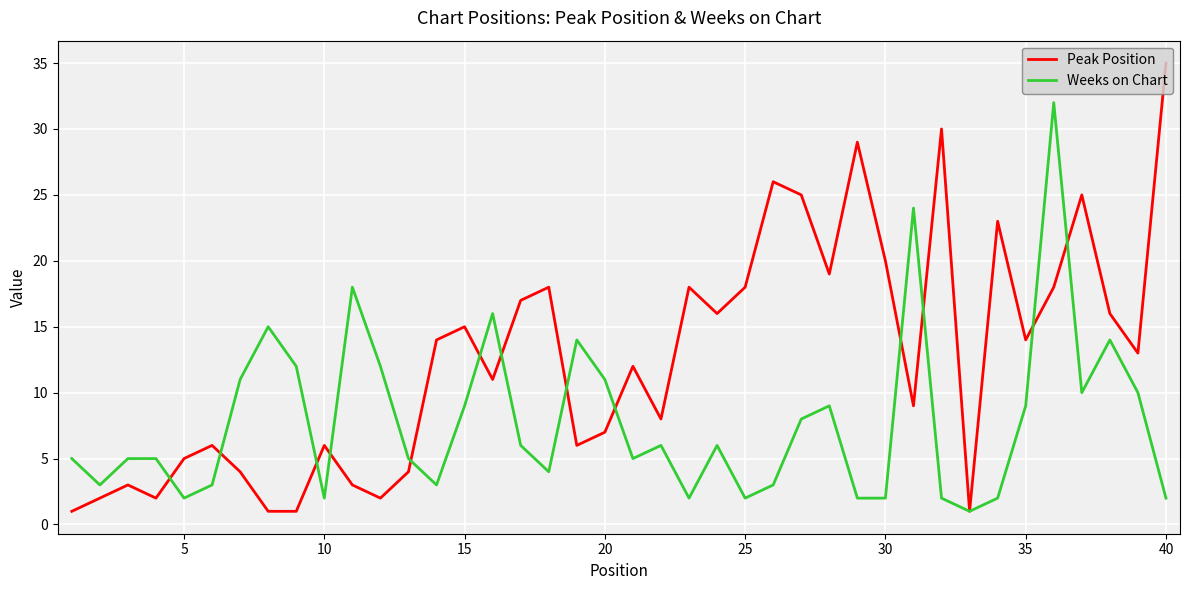

Rank the series by their average value, from highest to lowest.

Peak Position, Weeks on Chart